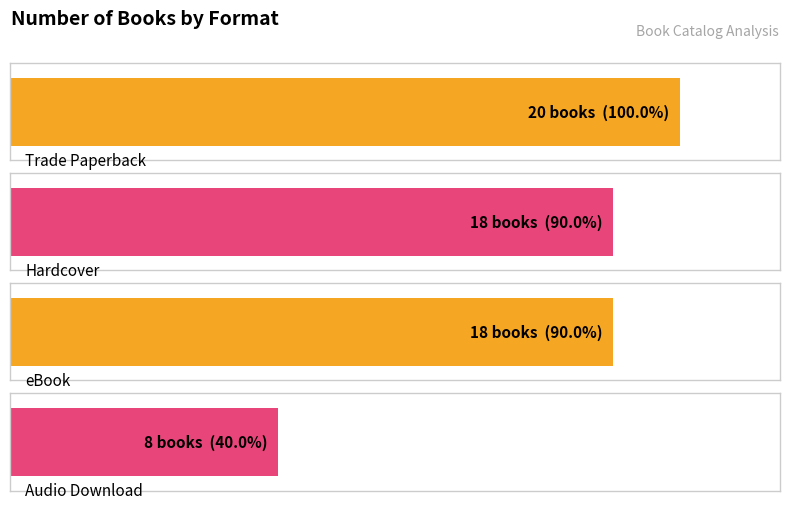

Where is the data nearest to the value 14?

Hardcover